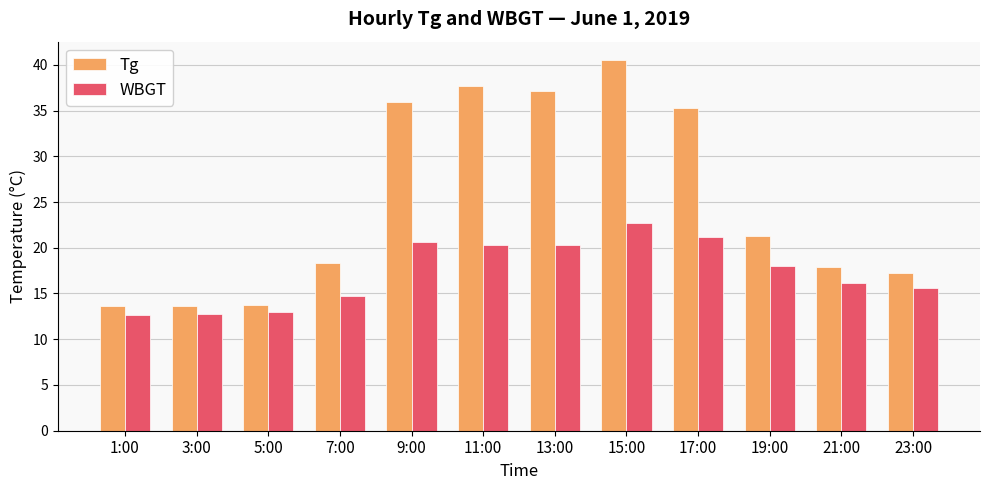

What is the total value across all series at 3:00?

26.4